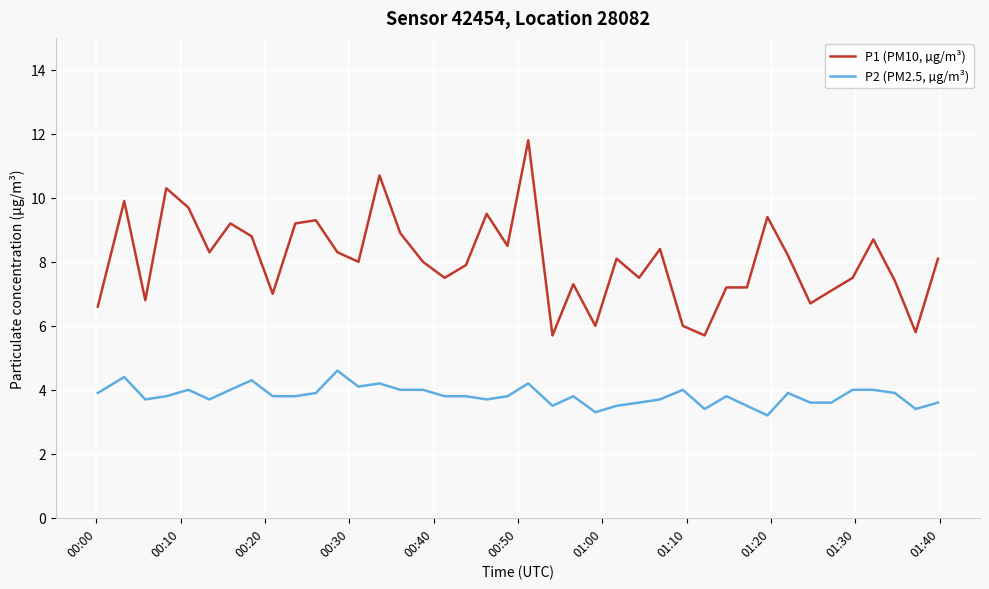

Which series has the widest spread of values?

P1 (PM10, µg/m³)